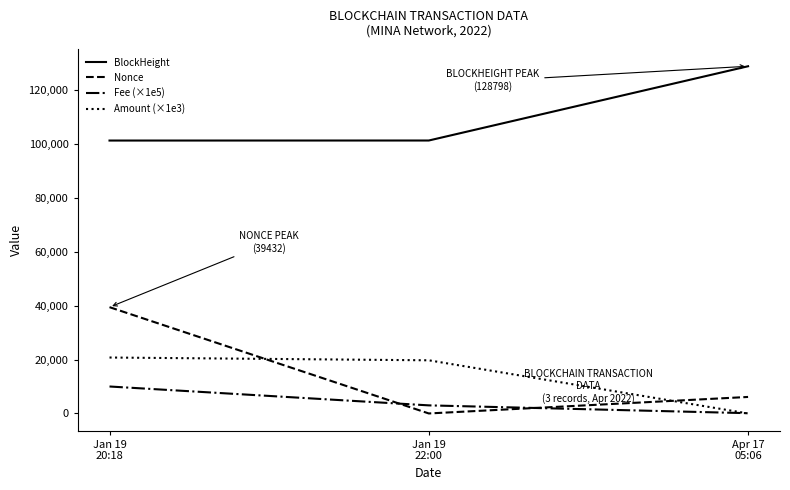

True or false: Nonce has a value of 66372.1 at Jan 19
20:18.

False